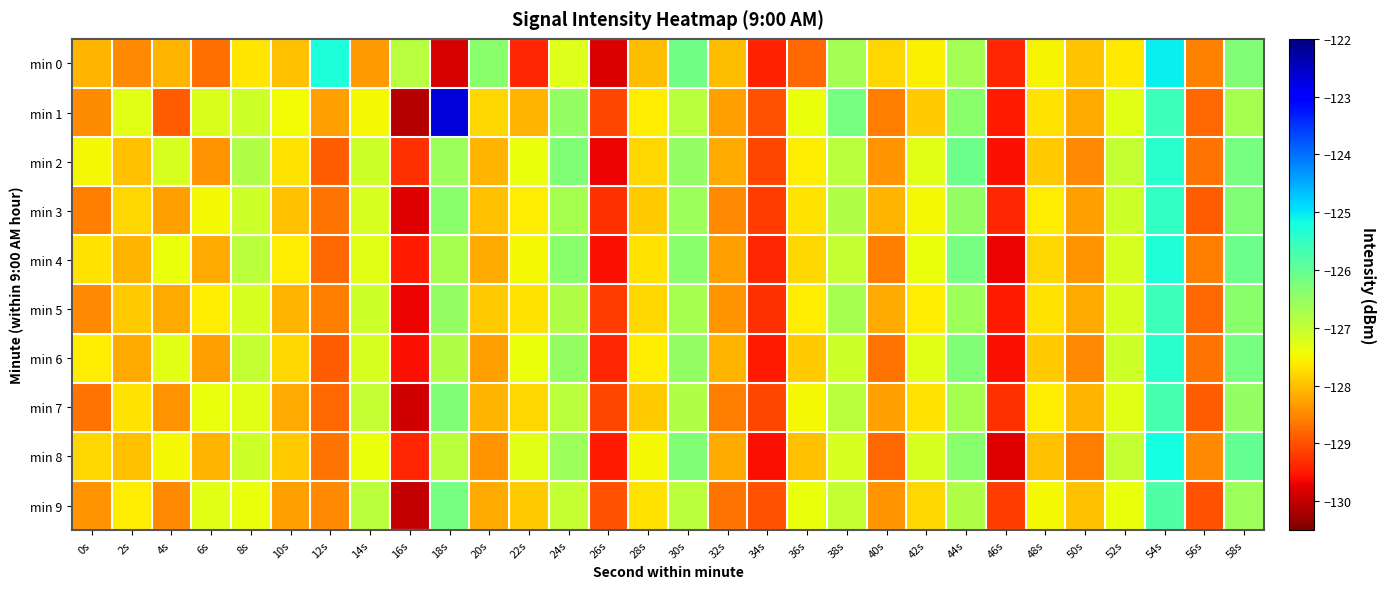

Reading left to right, extract all data points from this chart.

min 0: 0s=-128.1	2s=-128.5	4s=-128.1	6s=-128.7	8s=-127.7	10s=-128.0	12s=-125.3	14s=-128.3	16s=-126.9	18s=-129.8	20s=-126.4	22s=-129.4	24s=-127.3	26s=-129.8	28s=-128.0	30s=-126.1	32s=-128.0	34s=-129.4	36s=-128.8	38s=-126.7	40s=-127.8	42s=-127.6	44s=-126.7	46s=-129.4	48s=-127.5	50s=-128.0	52s=-127.6	54s=-125.1	56s=-128.6	58s=-126.3
min 1: 0s=-128.5	2s=-127.3	4s=-128.9	6s=-127.2	8s=-127.1	10s=-127.5	12s=-128.3	14s=-127.5	16s=-130.1	18s=-122.7	20s=-127.8	22s=-128.1	24s=-126.5	26s=-129.1	28s=-127.6	30s=-126.9	32s=-128.3	34s=-129.0	36s=-127.4	38s=-126.2	40s=-128.6	42s=-127.9	44s=-126.4	46s=-129.5	48s=-127.7	50s=-128.2	52s=-127.3	54s=-125.6	56s=-128.8	58s=-126.7
min 2: 0s=-127.5	2s=-128.0	4s=-127.2	6s=-128.4	8s=-126.8	10s=-127.7	12s=-128.9	14s=-127.1	16s=-129.3	18s=-126.6	20s=-128.1	22s=-127.4	24s=-126.3	26s=-129.7	28s=-127.8	30s=-126.5	32s=-128.2	34s=-129.1	36s=-127.6	38s=-126.9	40s=-128.4	42s=-127.3	44s=-126.1	46s=-129.6	48s=-127.9	50s=-128.5	52s=-127.0	54s=-125.4	56s=-128.7	58s=-126.2
min 3: 0s=-128.6	2s=-127.8	4s=-128.3	6s=-127.5	8s=-127.1	10s=-128.0	12s=-128.7	14s=-127.2	16s=-129.8	18s=-126.4	20s=-128.0	22s=-127.6	24s=-126.7	26s=-129.3	28s=-127.9	30s=-126.6	32s=-128.5	34s=-129.2	36s=-127.7	38s=-126.8	40s=-128.1	42s=-127.5	44s=-126.5	46s=-129.4	48s=-127.6	50s=-128.3	52s=-127.1	54s=-125.5	56s=-128.9	58s=-126.3
min 4: 0s=-127.7	2s=-128.1	4s=-127.4	6s=-128.2	8s=-126.9	10s=-127.6	12s=-128.8	14s=-127.3	16s=-129.5	18s=-126.7	20s=-128.2	22s=-127.5	24s=-126.4	26s=-129.6	28s=-127.7	30s=-126.4	32s=-128.3	34s=-129.4	36s=-127.8	38s=-127.0	40s=-128.6	42s=-127.4	44s=-126.2	46s=-129.7	48s=-127.8	50s=-128.4	52s=-127.2	54s=-125.3	56s=-128.6	58s=-126.1
min 5: 0s=-128.5	2s=-127.9	4s=-128.2	6s=-127.6	8s=-127.2	10s=-128.1	12s=-128.6	14s=-127.1	16s=-129.7	18s=-126.5	20s=-127.9	22s=-127.7	24s=-126.8	26s=-129.2	28s=-127.8	30s=-126.7	32s=-128.4	34s=-129.3	36s=-127.6	38s=-126.7	40s=-128.2	42s=-127.6	44s=-126.6	46s=-129.5	48s=-127.7	50s=-128.2	52s=-127.2	54s=-125.6	56s=-128.8	58s=-126.4
min 6: 0s=-127.6	2s=-128.2	4s=-127.3	6s=-128.3	8s=-127.0	10s=-127.8	12s=-128.9	14s=-127.2	16s=-129.6	18s=-126.8	20s=-128.3	22s=-127.4	24s=-126.5	26s=-129.4	28s=-127.6	30s=-126.5	32s=-128.1	34s=-129.5	36s=-127.9	38s=-127.1	40s=-128.7	42s=-127.3	44s=-126.3	46s=-129.6	48s=-127.9	50s=-128.5	52s=-127.1	54s=-125.4	56s=-128.7	58s=-126.2
min 7: 0s=-128.7	2s=-127.7	4s=-128.4	6s=-127.4	8s=-127.3	10s=-128.2	12s=-128.8	14s=-127.0	16s=-129.9	18s=-126.3	20s=-128.1	22s=-127.8	24s=-126.9	26s=-129.1	28s=-127.9	30s=-126.8	32s=-128.6	34s=-129.1	36s=-127.5	38s=-126.9	40s=-128.3	42s=-127.7	44s=-126.7	46s=-129.3	48s=-127.6	50s=-128.1	52s=-127.3	54s=-125.7	56s=-128.9	58s=-126.5
min 8: 0s=-127.8	2s=-128.0	4s=-127.5	6s=-128.1	8s=-127.1	10s=-127.9	12s=-128.7	14s=-127.4	16s=-129.4	18s=-126.9	20s=-128.4	22s=-127.3	24s=-126.6	26s=-129.5	28s=-127.5	30s=-126.3	32s=-128.2	34s=-129.6	36s=-128.0	38s=-127.2	40s=-128.8	42s=-127.2	44s=-126.4	46s=-129.8	48s=-128.0	50s=-128.6	52s=-127.0	54s=-125.2	56s=-128.5	58s=-126.0
min 9: 0s=-128.4	2s=-127.6	4s=-128.5	6s=-127.3	8s=-127.4	10s=-128.3	12s=-128.5	14s=-126.9	16s=-130.0	18s=-126.2	20s=-128.2	22s=-127.9	24s=-127.0	26s=-129.0	28s=-127.7	30s=-126.9	32s=-128.7	34s=-129.0	36s=-127.4	38s=-127.0	40s=-128.4	42s=-127.8	44s=-126.8	46s=-129.2	48s=-127.5	50s=-128.0	52s=-127.4	54s=-125.8	56s=-129.0	58s=-126.6